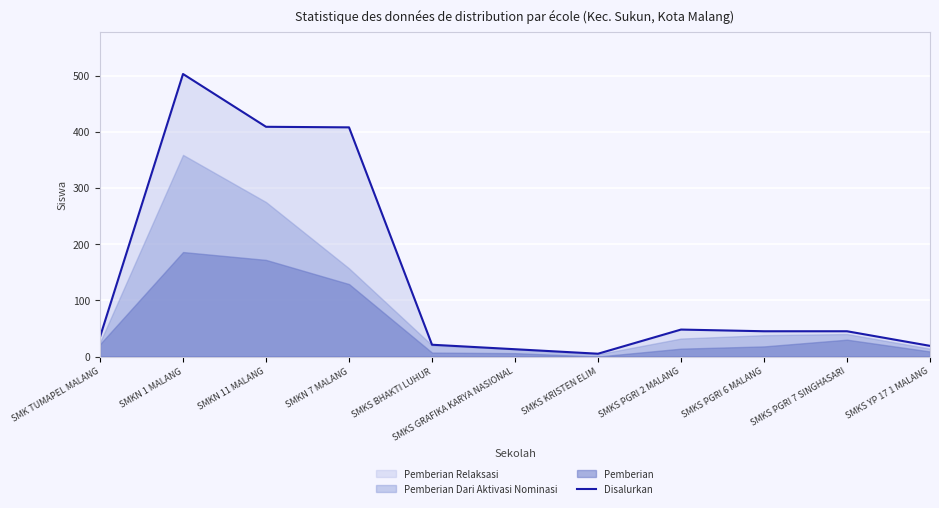

List the labels in order of value, smallest first.

SMKS KRISTEN ELIM, SMKS GRAFIKA KARYA NASIONAL, SMKS YP 17 1 MALANG, SMKS BHAKTI LUHUR, SMK TUMAPEL MALANG, SMKS PGRI 6 MALANG, SMKS PGRI 7 SINGHASARI, SMKS PGRI 2 MALANG, SMKN 7 MALANG, SMKN 11 MALANG, SMKN 1 MALANG